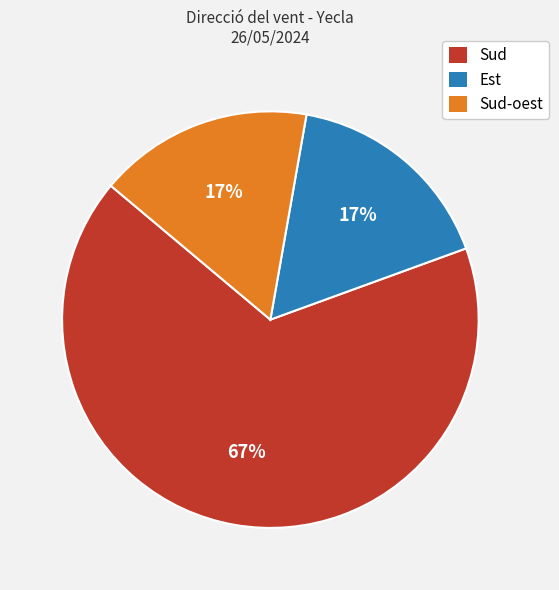

Is the sum of Est and Sud-oest greater than half?

No